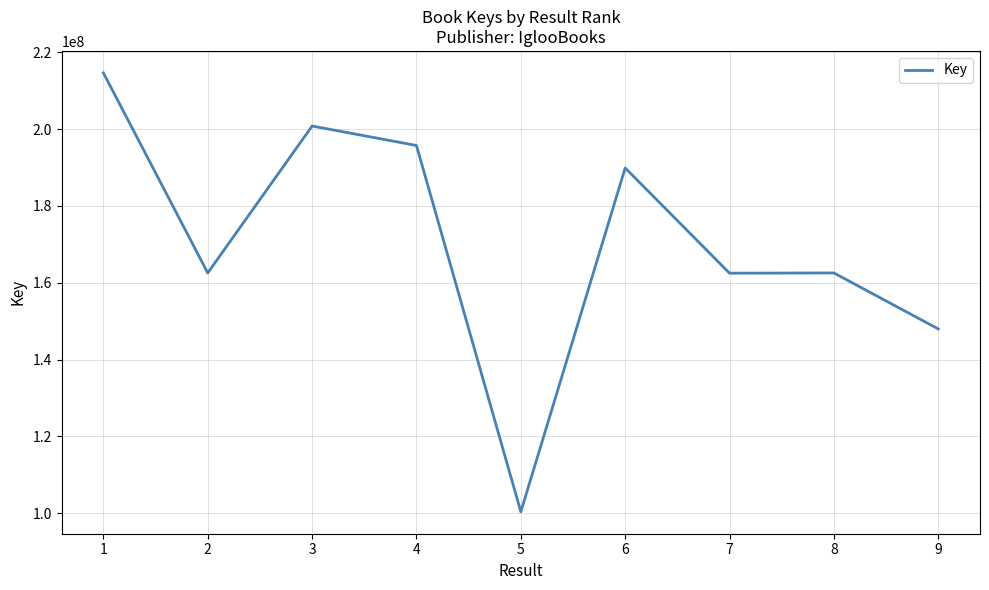

What is the maximum value shown in the chart?

214607880